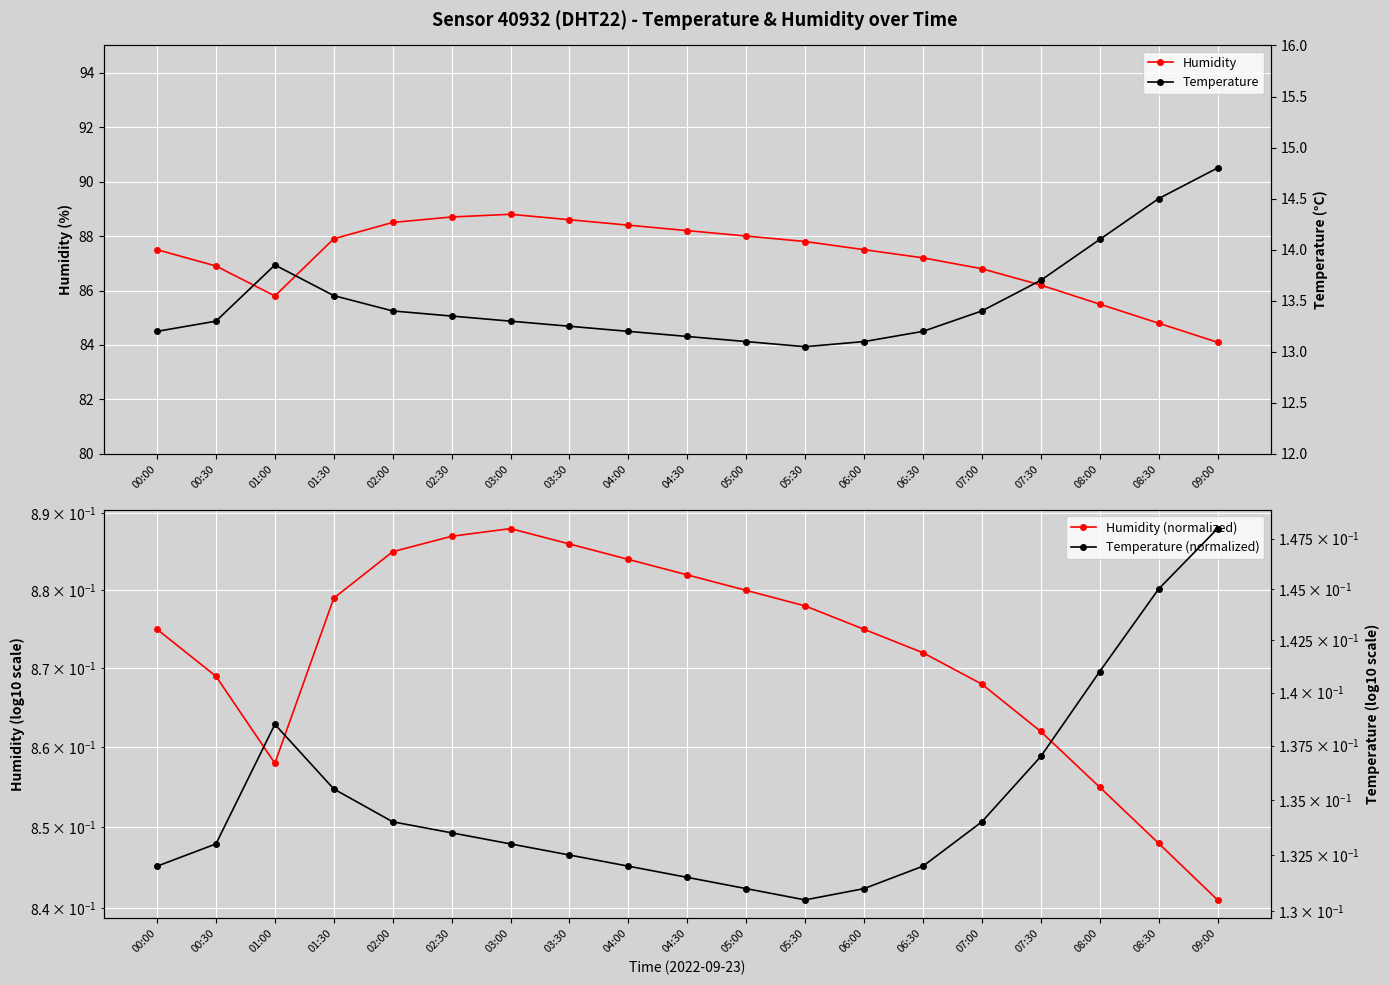

Where is the first local minimum for Humidity?

01:00